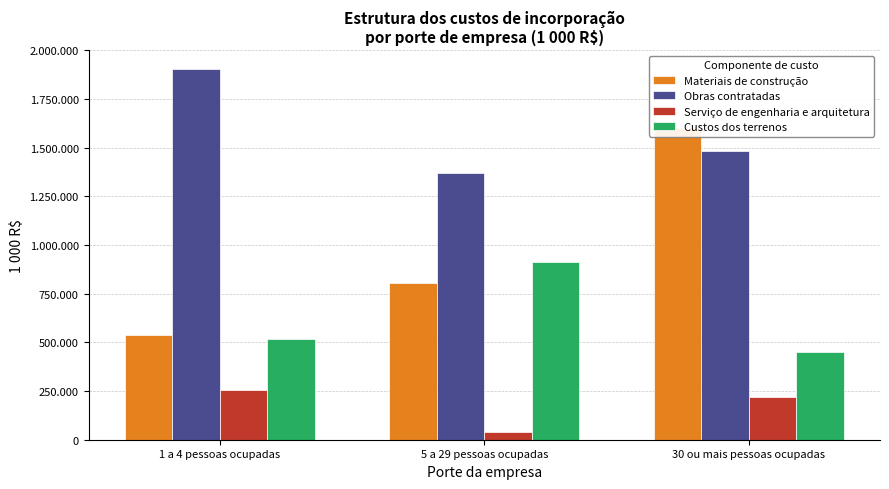

True or false: Custos dos terrenos has a value of 449386 at 30 ou mais pessoas ocupadas.

True